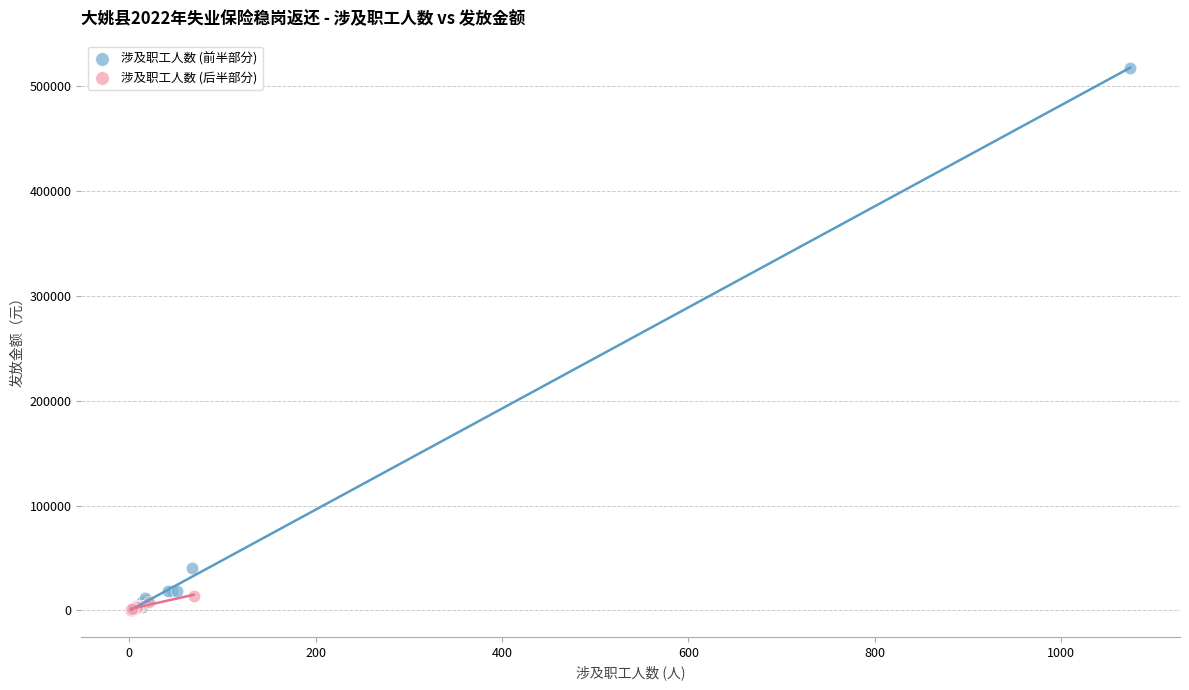

Which series has the largest Y range (max minus min)?

涉及职工人数 (前半部分)